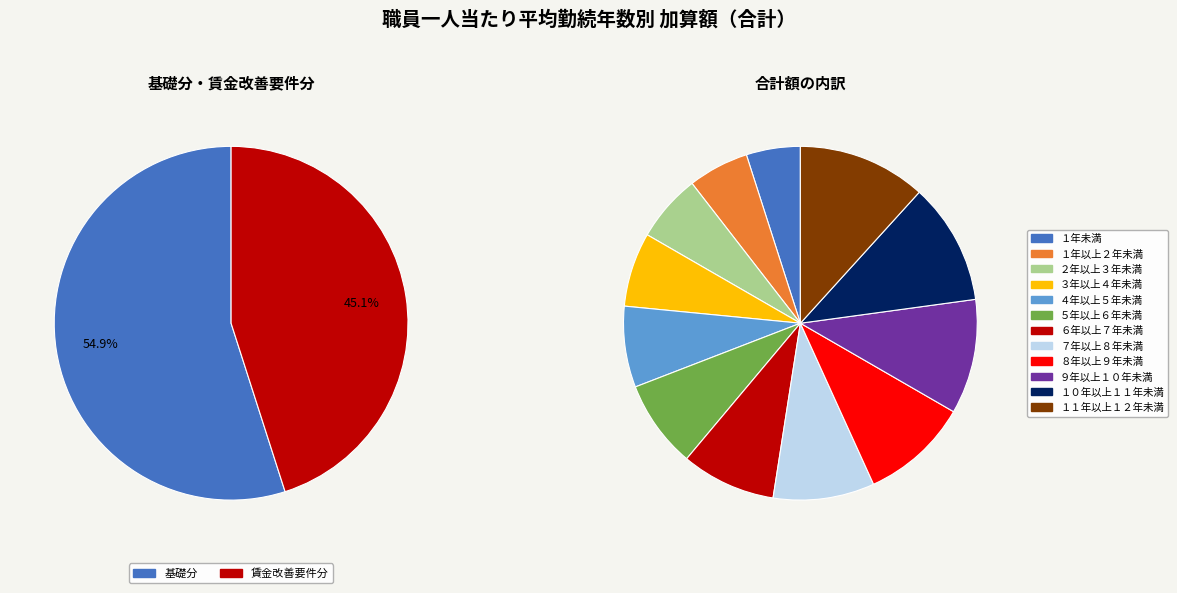

To the nearest percent, what portion does ４年以上５年未満 represent?

7%